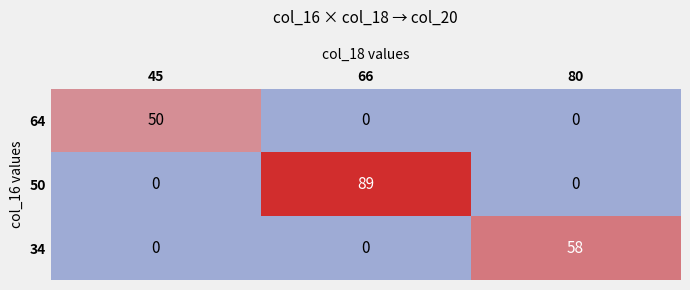

Count the number of data series in this chart.

3